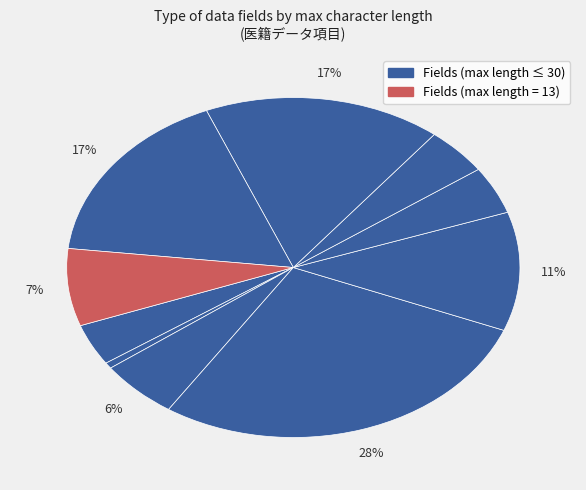

Count the number of slices in the pie.

10